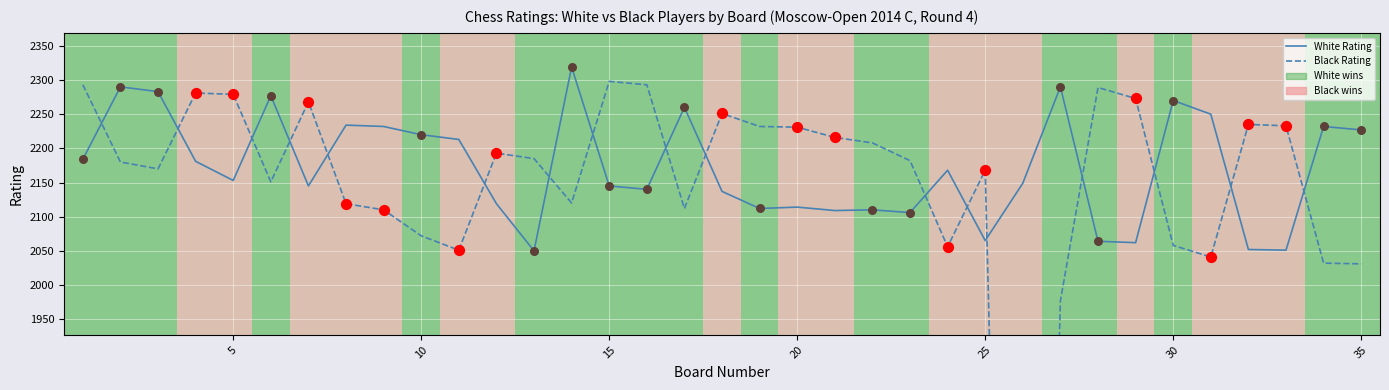

Which series has the largest total across all categories?

White Rating